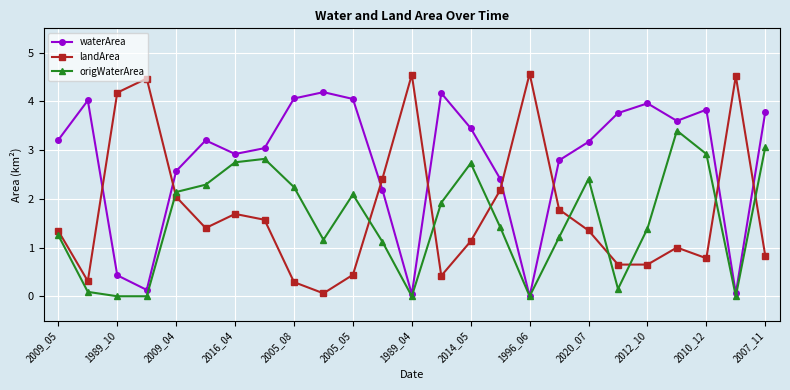

What is the value of the landArea point at the 20th from the left?

0.7